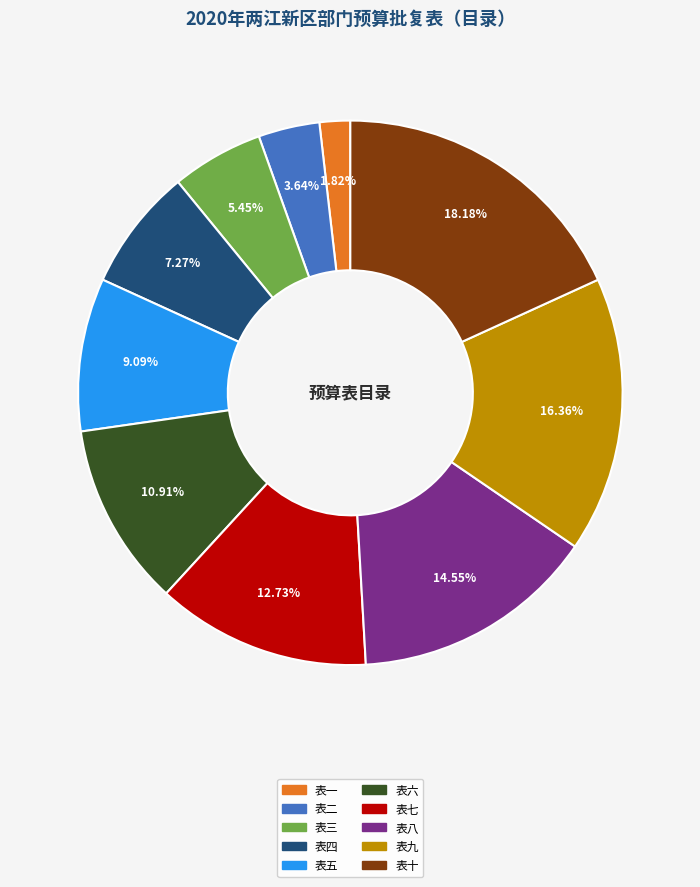

How many segments does this pie chart have?

10